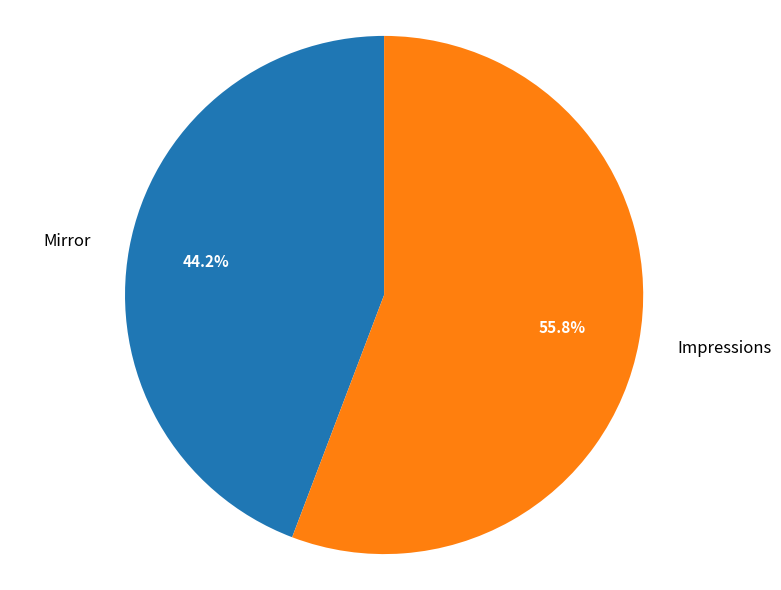

To the nearest percent, what is the difference between the largest and smallest slice percentages?

12%